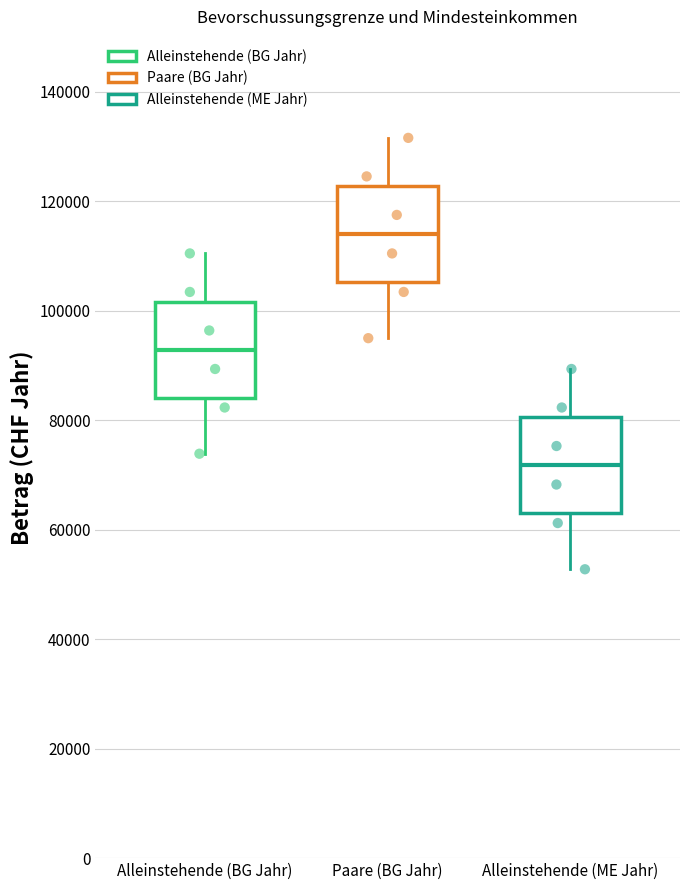

Where does the upper whisker of the box for Alleinstehende (BG Jahr) end on the y-axis? The values are not printed on the chart, so give them approximately, as read against the axis.

110000